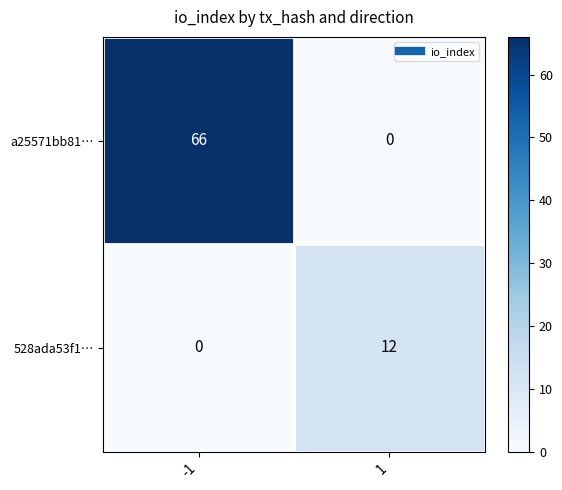

Reading right to left, what are all the values shown in this chart?

a25571bb81…: 0	66
528ada53f1…: 12	0